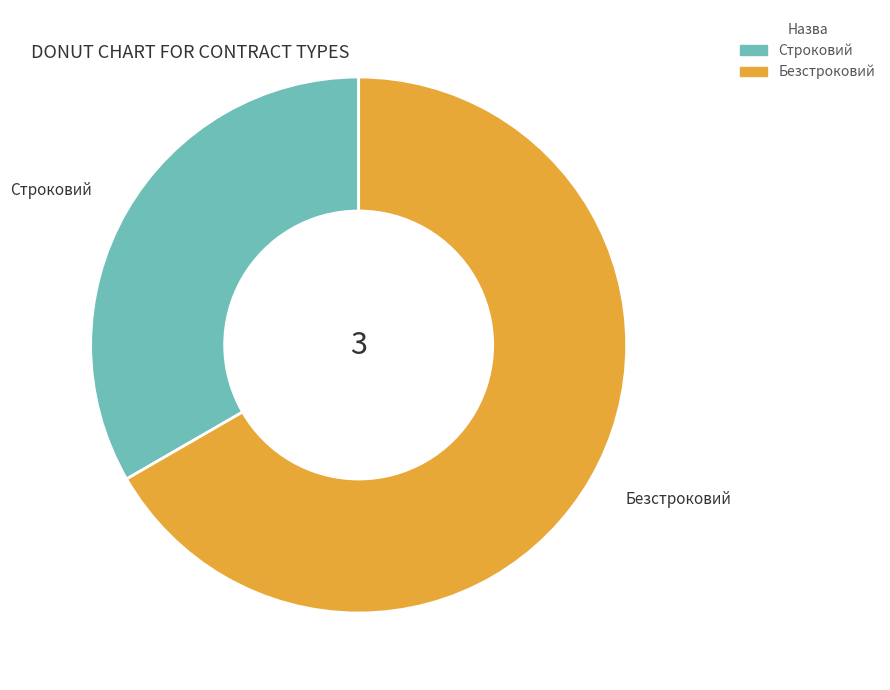

Is there any slice that represents more than half of the pie?

Yes